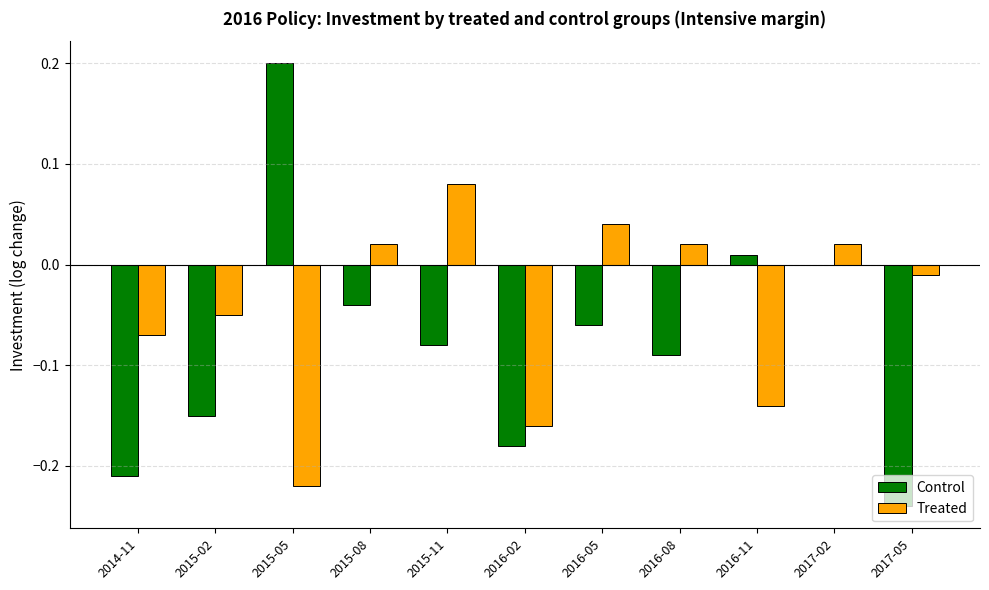

What is the maximum value for Control?

0.2